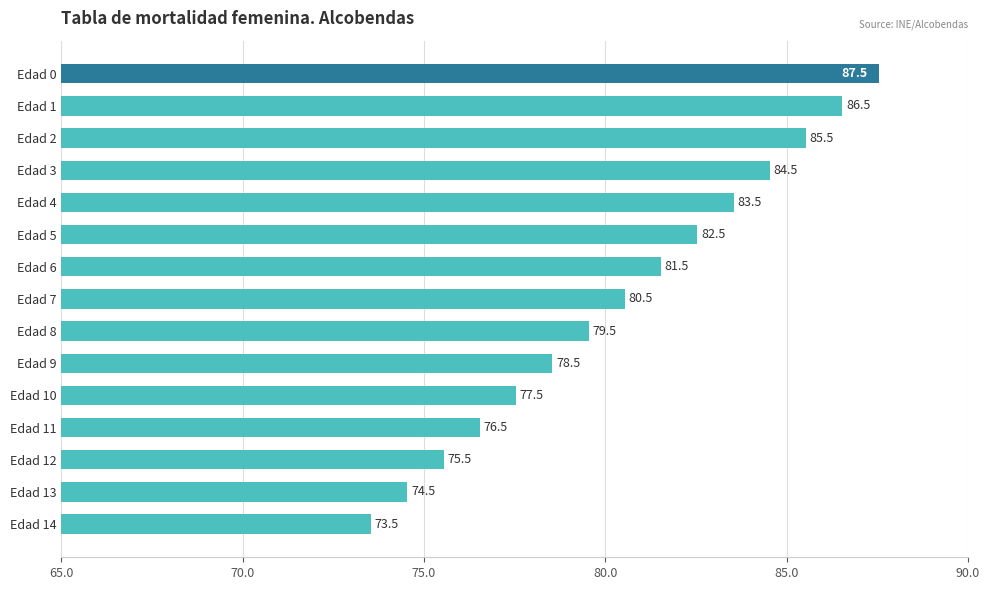

Which category has the highest value across all series?

Edad 0